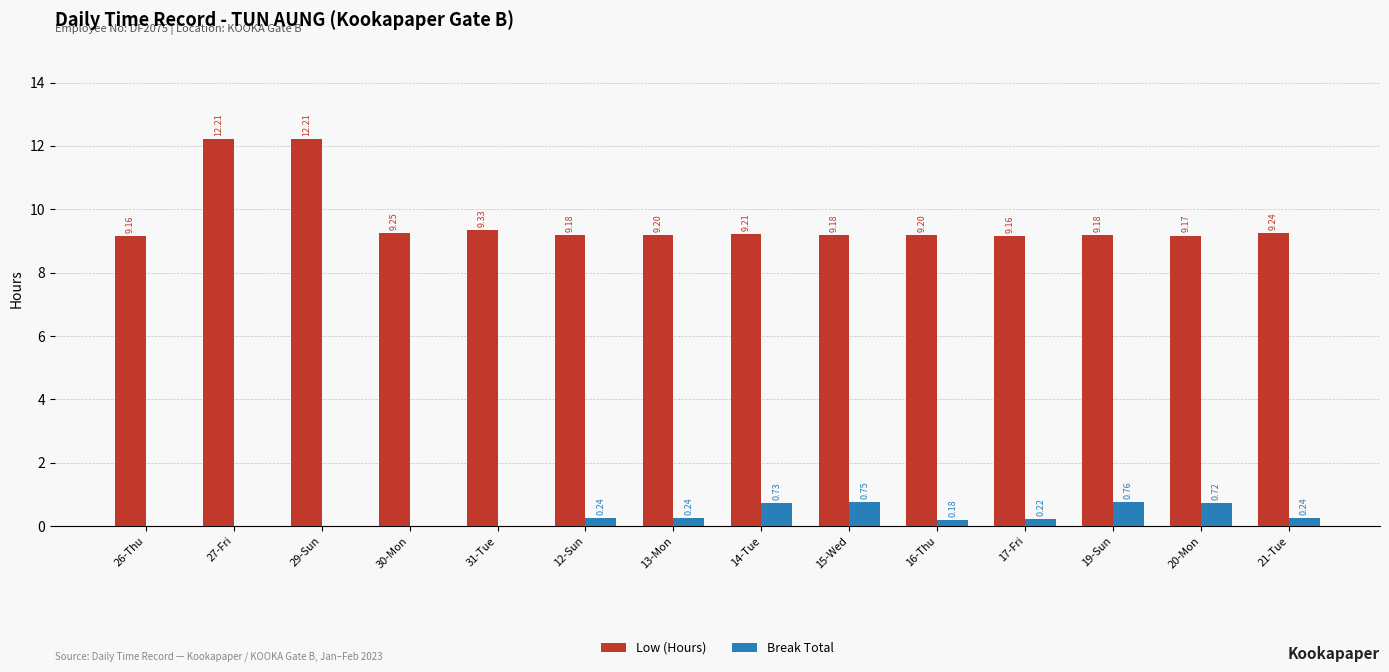

How many groups of bars are there?

14